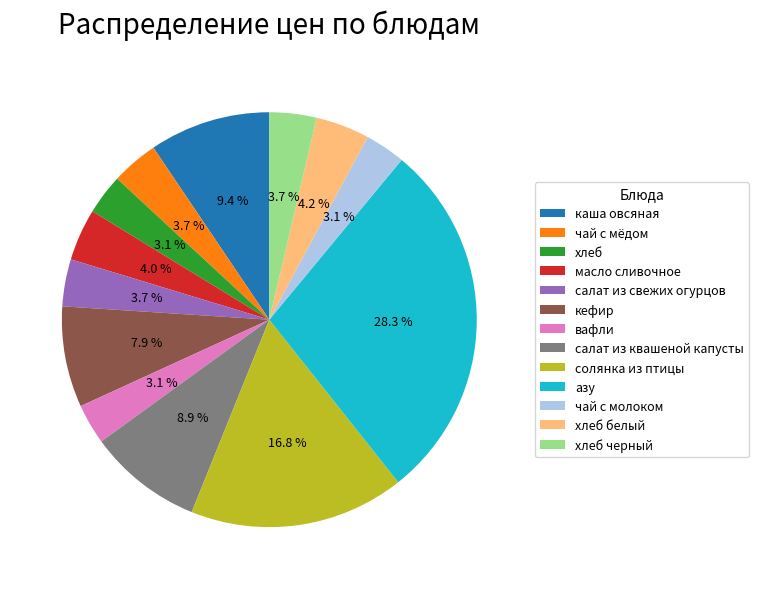

To the nearest percent, what is the difference between the largest and smallest slice percentages?

25%